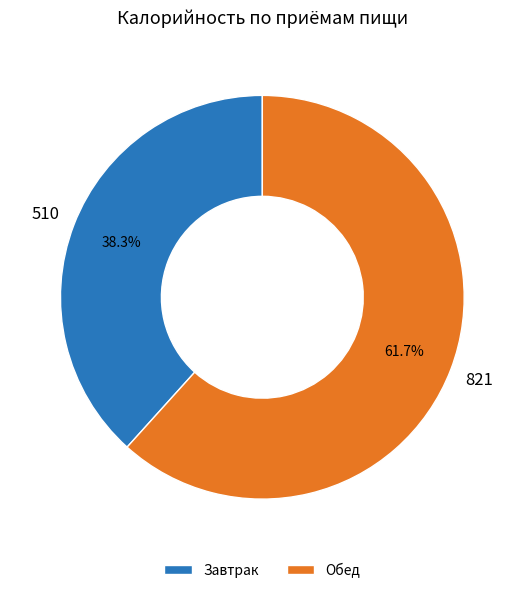

How many segments does this pie chart have?

2